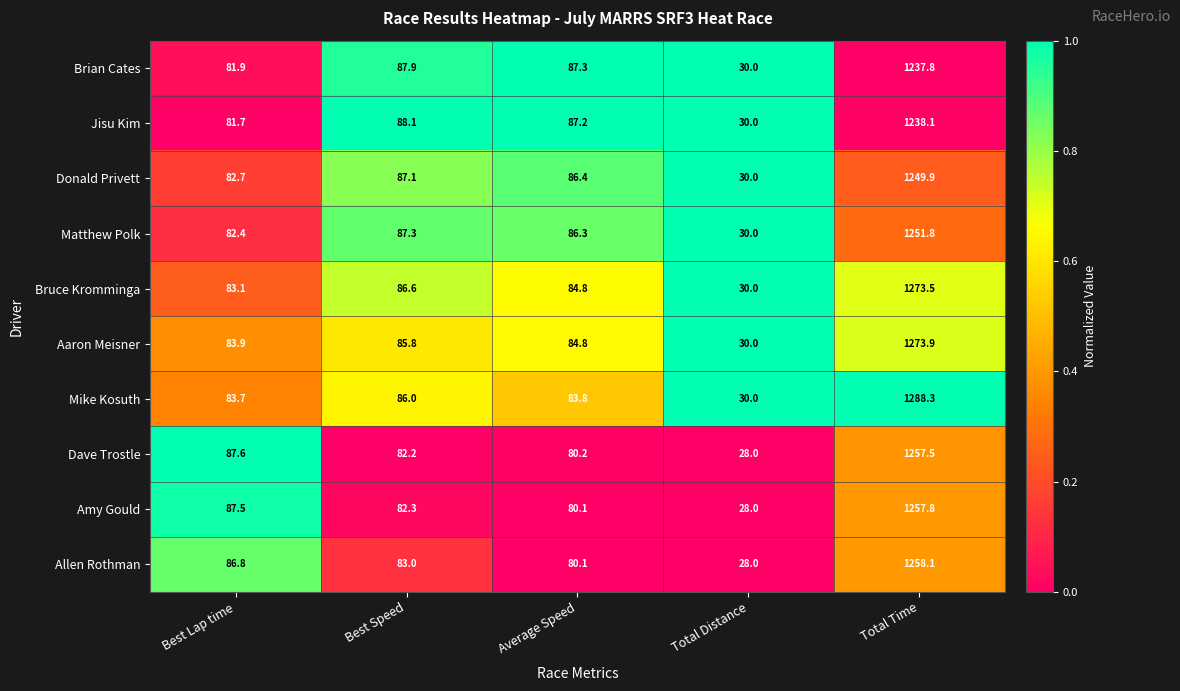

Which series has the largest total across all categories?

Mike Kosuth